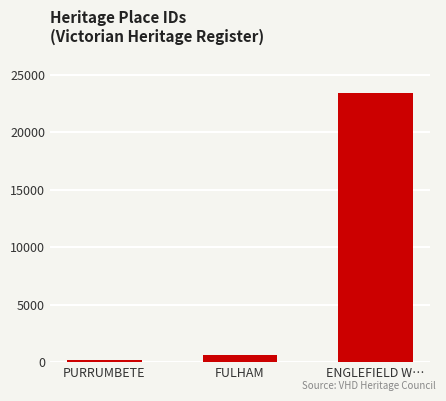

What is the minimum value shown in the chart?

196